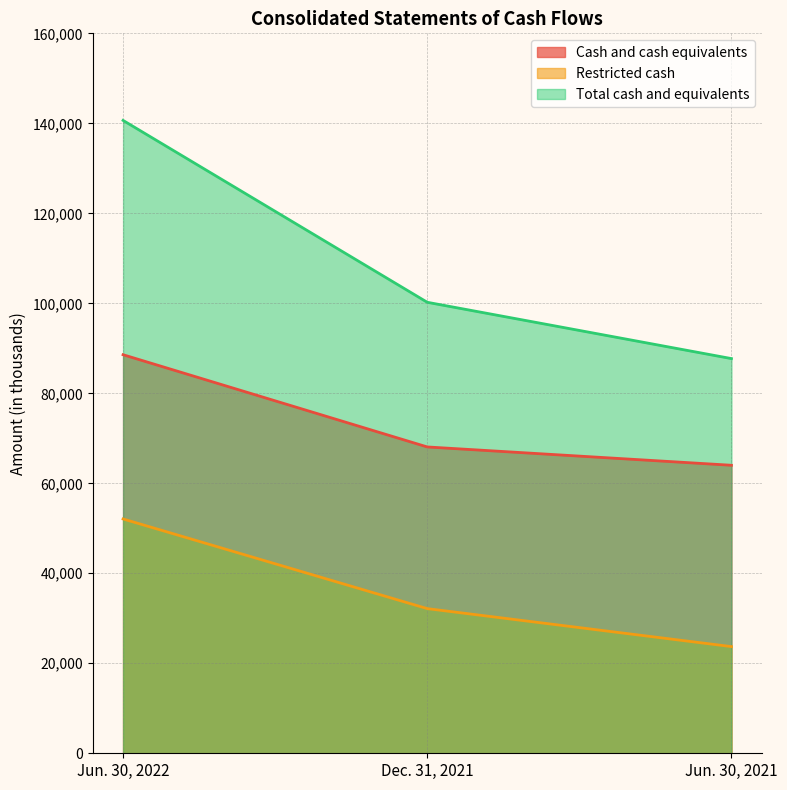

Does the chart have visible grid lines?

Yes